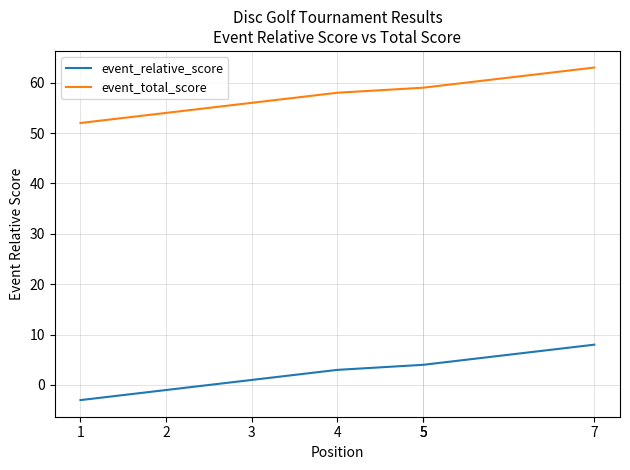

What is the spread (max minus min) of values at 1?

55